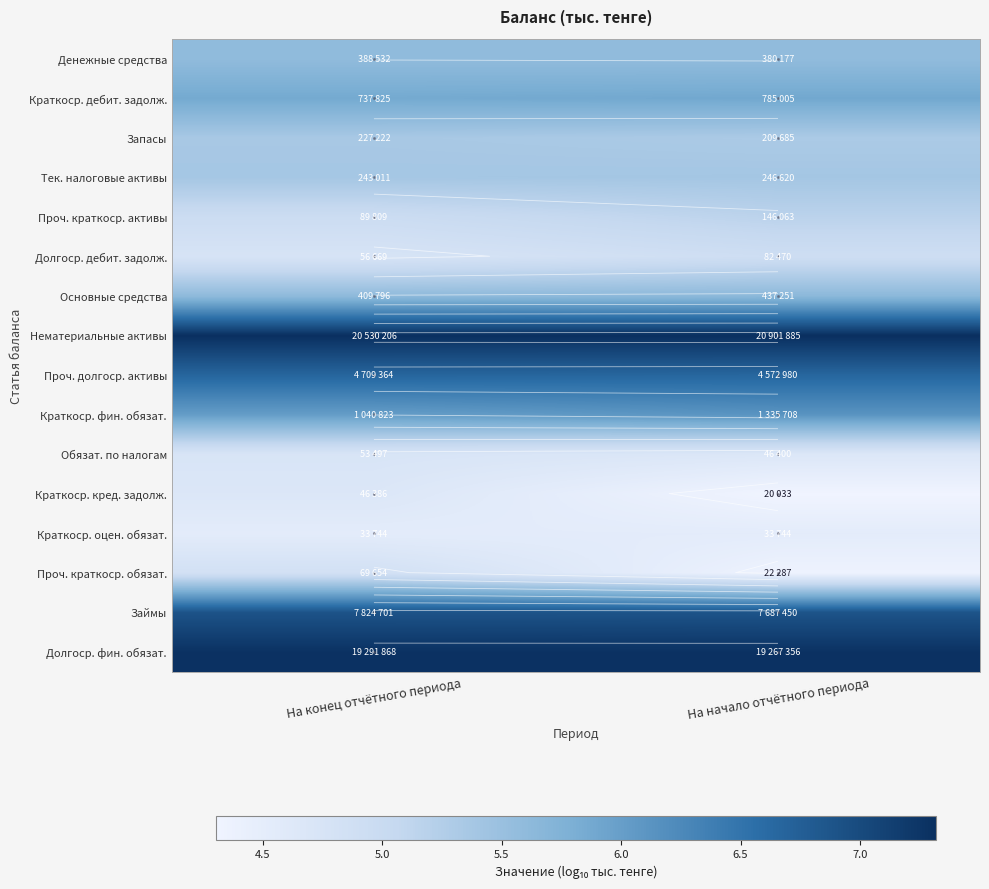

How many Краткоср. фин. обязат. values are between 6 and 7?

2